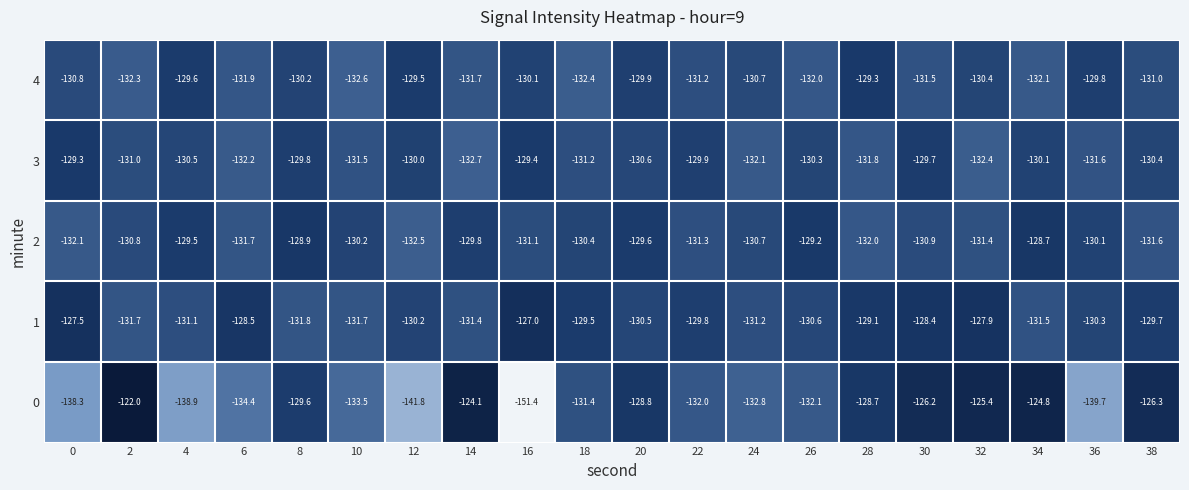

At which category is the sum across all series the highest?

30